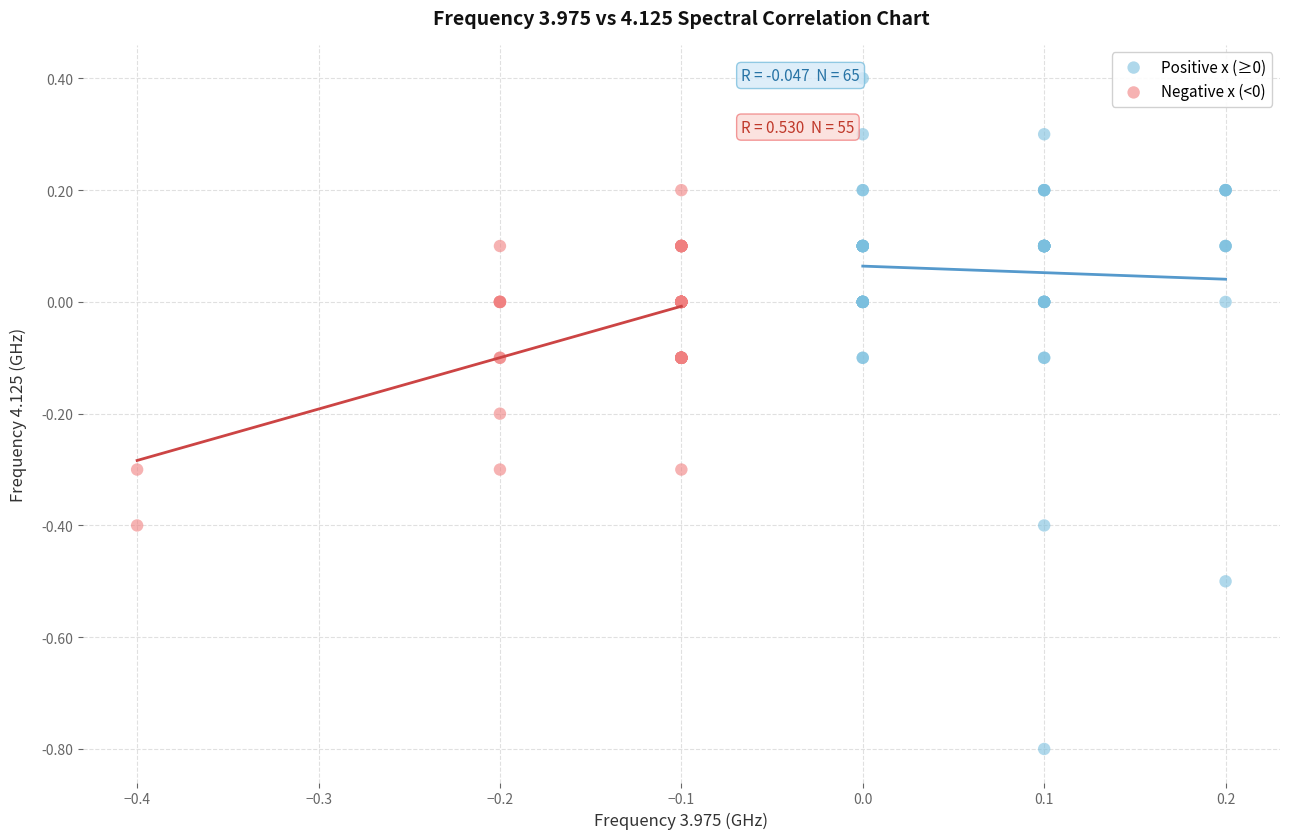

Which series contains the lowest Y value?

Positive x (≥0)